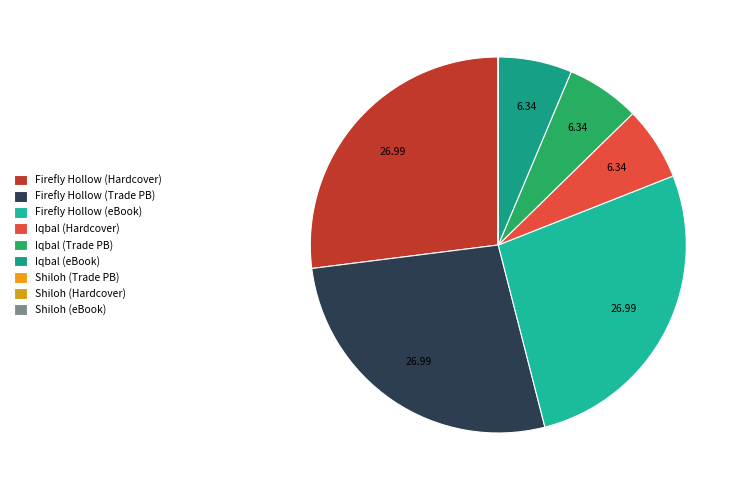

Approximately how many times larger is the value at Iqbal (eBook) compared to Shiloh (Hardcover)?

3266.0